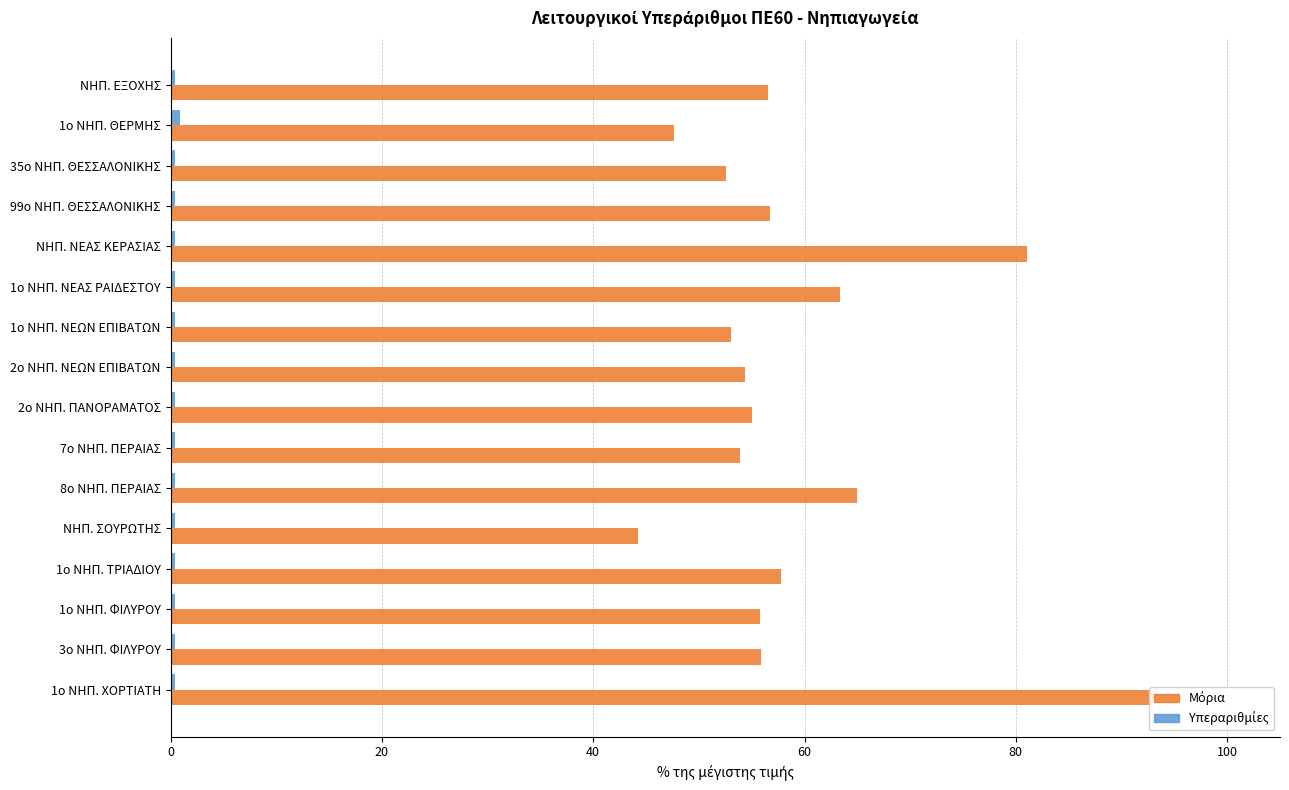

The Μόρια (κανονικοποιημένα) series shows 55.9 at 3ο ΝΗΠ. ΦΙΛΥΡΟΥ. True or false?

True